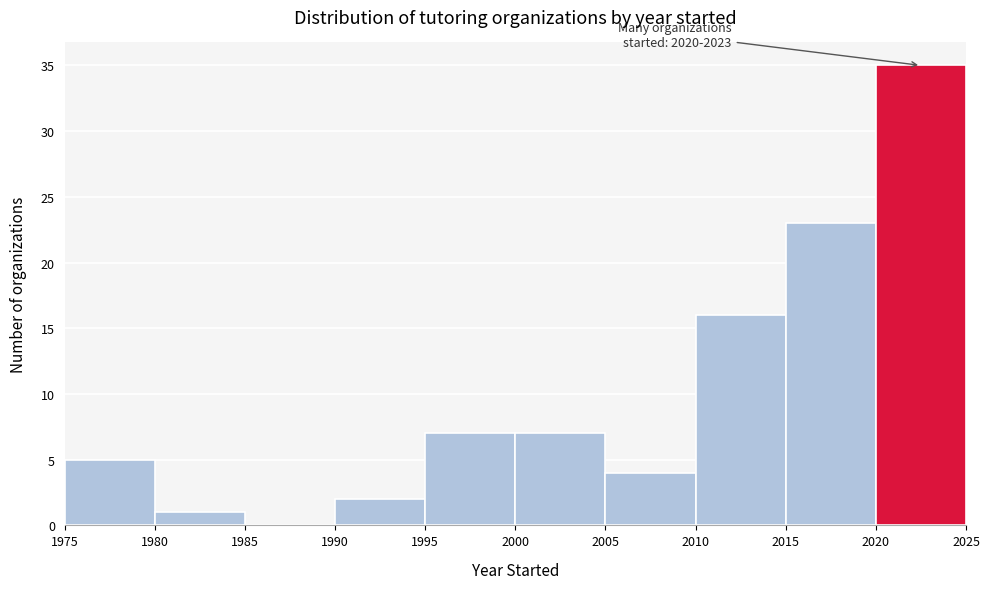

Over which range of the x-axis is the bar tallest?

2020 to 2025